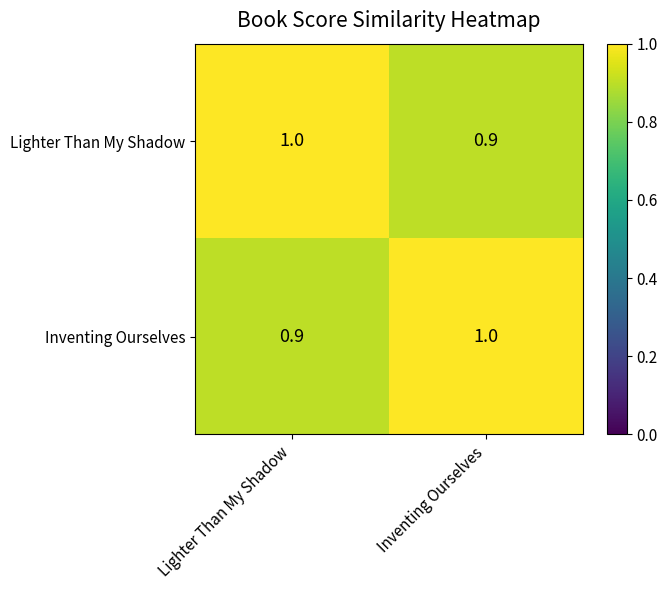

The Inventing Ourselves series shows 0.9 at Lighter Than My Shadow. True or false?

True